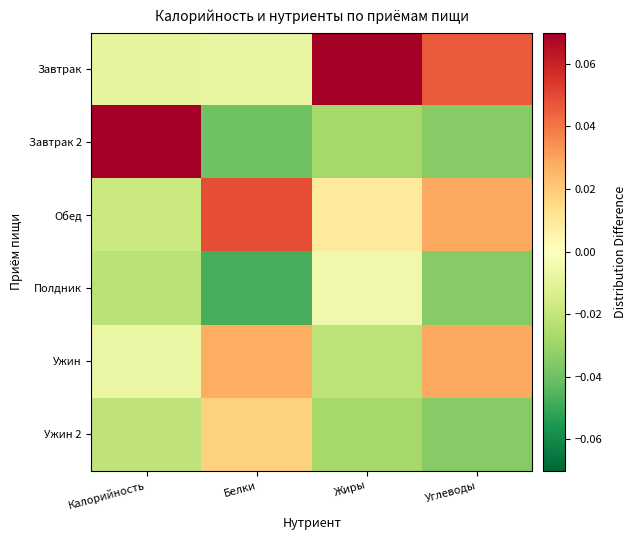

Reading left to right, extract all data points from this chart.

Завтрак: Калорийность=-0.0	Белки=-0.0	Жиры=0.1	Углеводы=0.0
Завтрак 2: Калорийность=0.1	Белки=-0.0	Жиры=-0.0	Углеводы=-0.0
Обед: Калорийность=-0.0	Белки=0.0	Жиры=0.0	Углеводы=0.0
Полдник: Калорийность=-0.0	Белки=-0.0	Жиры=-0.0	Углеводы=-0.0
Ужин: Калорийность=-0.0	Белки=0.0	Жиры=-0.0	Углеводы=0.0
Ужин 2: Калорийность=-0.0	Белки=0.0	Жиры=-0.0	Углеводы=-0.0